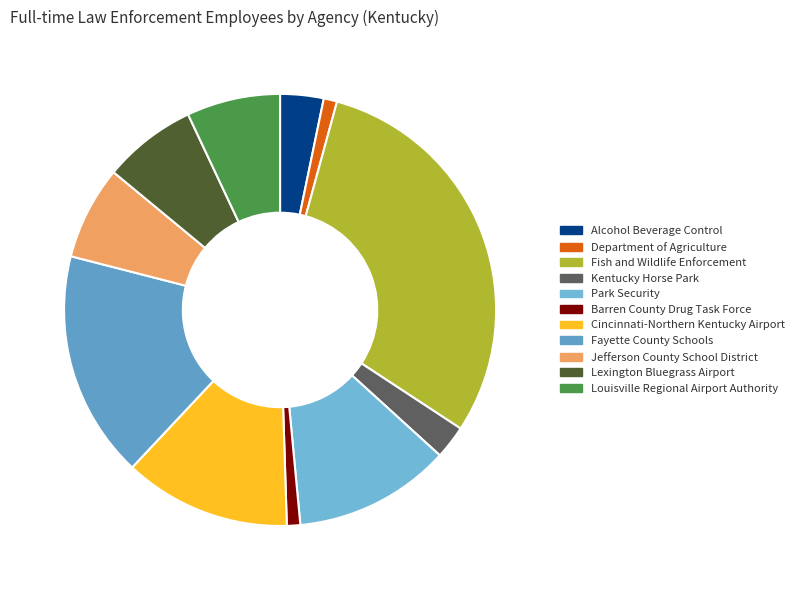

Does Fayette County Schools represent more than half of the total?

No